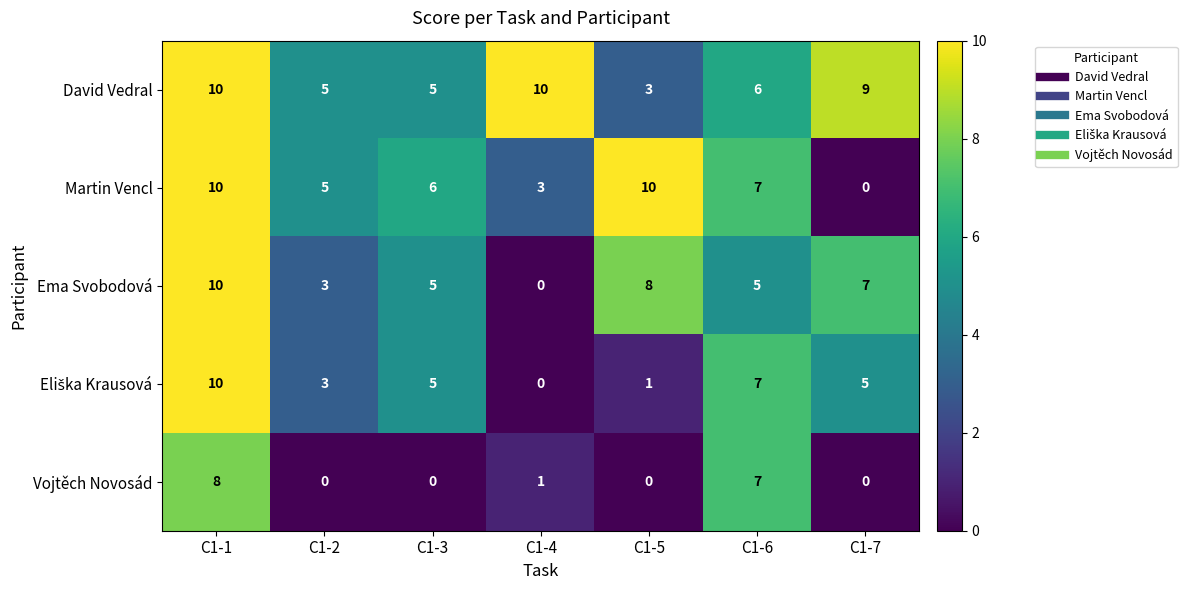

Is it true that Martin Vencl equals 9 at C1-3?

False